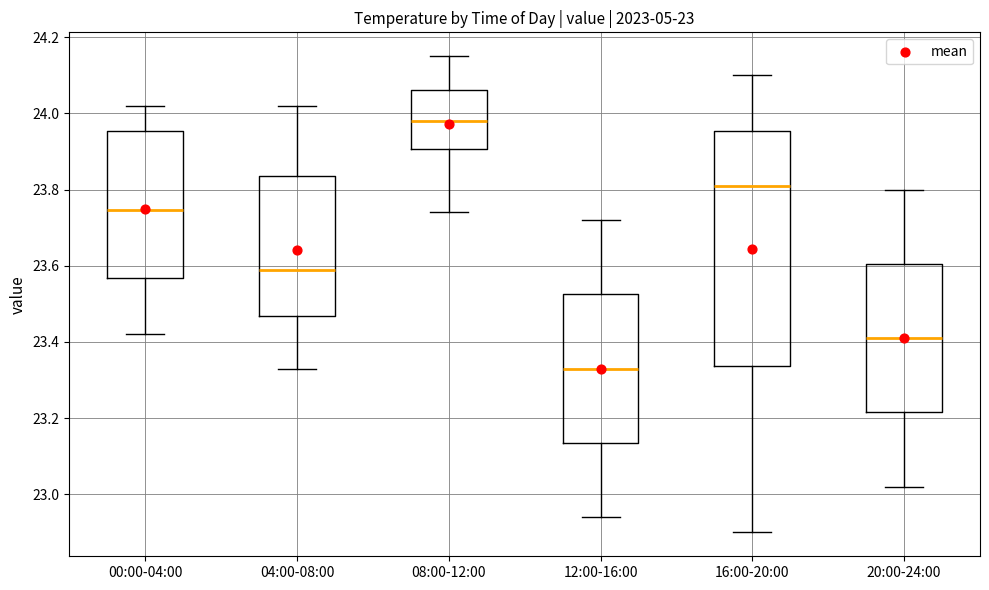

Comparing the boxes themselves (not the whiskers), which one is the tallest?

16:00-20:00